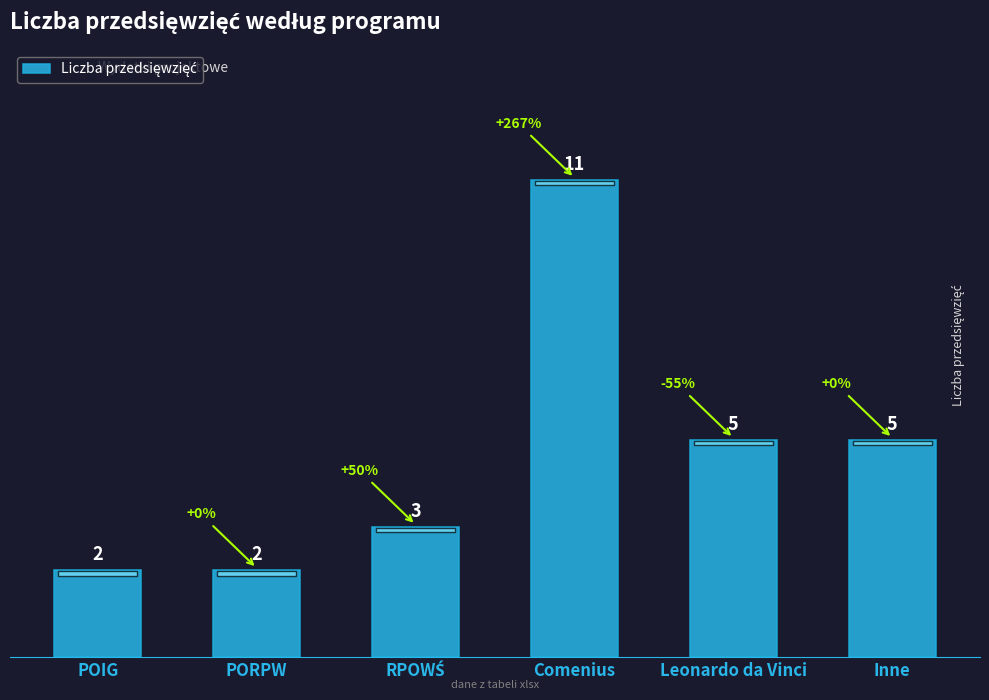

True or false: the data shows 0 at POIG.

False